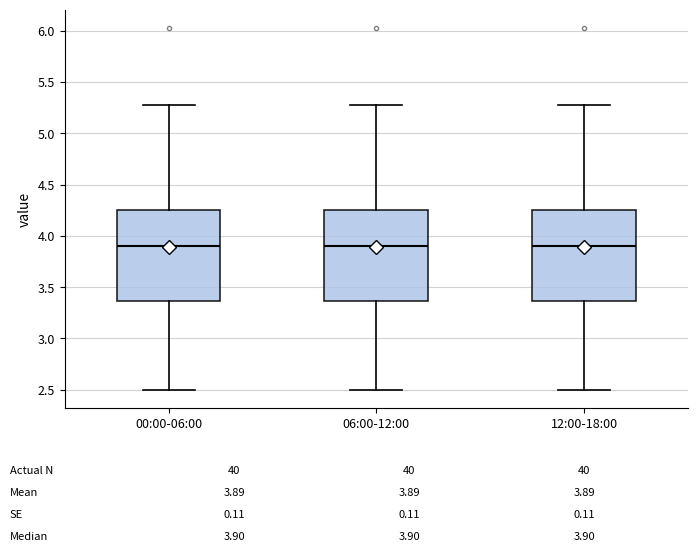

Reading left to right, read every box against the y-axis: the position of its median line, the range the box covers, and the ends of its whiskers. The values are not printed on the chart, so give them approximately, as read against the axis.

00:00-06:00: median 3.90, box 3.35 to 4.25, whiskers 2.50 to 5.30
06:00-12:00: median 3.90, box 3.35 to 4.25, whiskers 2.50 to 5.30
12:00-18:00: median 3.90, box 3.35 to 4.25, whiskers 2.50 to 5.30